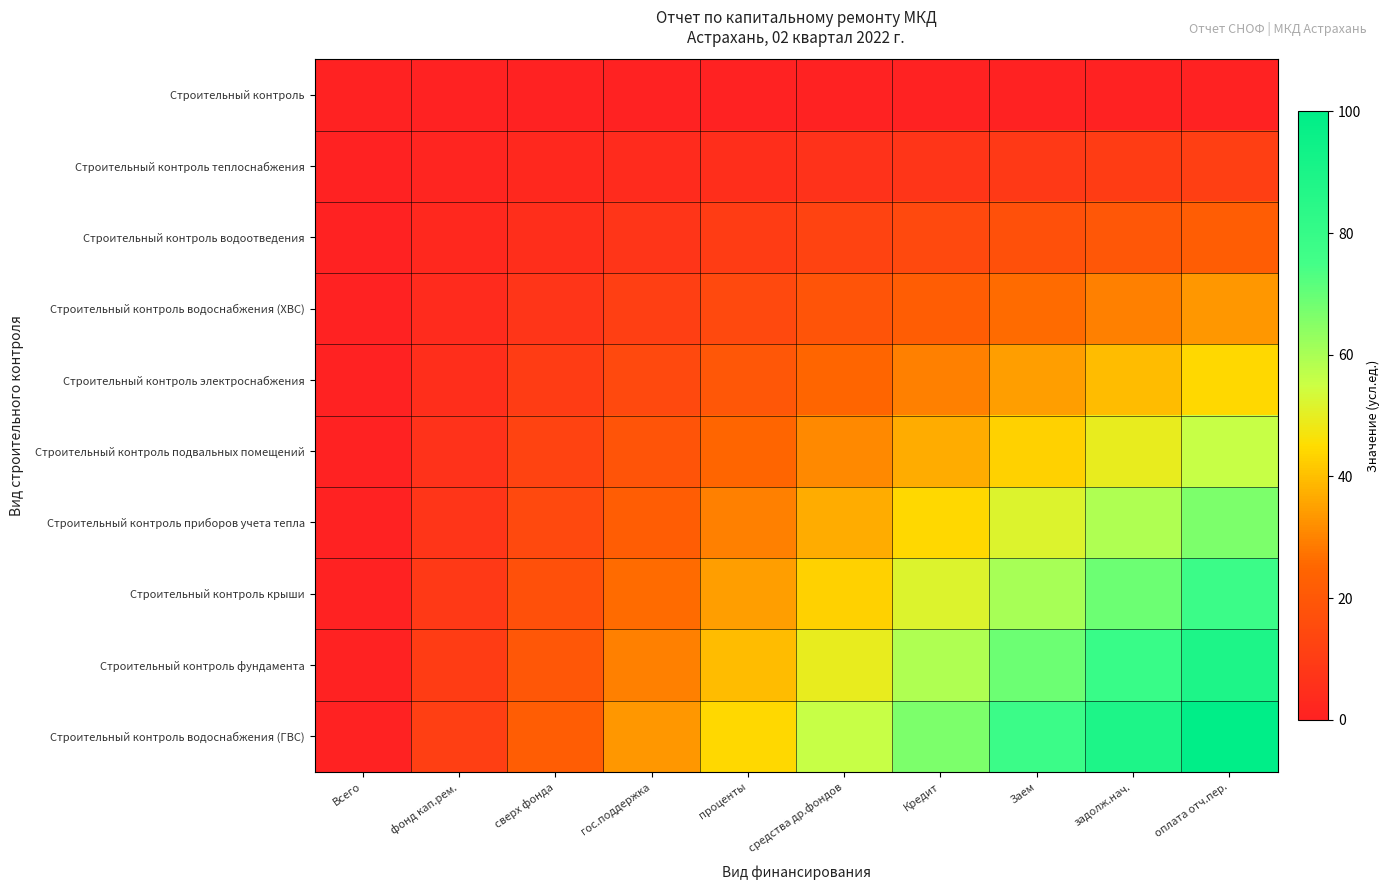

At проценты, list the series in order from largest to smallest.

Строительный контроль водоснабжения (ГВС), Строительный контроль фундамента, Строительный контроль крыши, Строительный контроль приборов учета тепла, Строительный контроль подвальных помещений, Строительный контроль электроснабжения, Строительный контроль водоснабжения (ХВС), Строительный контроль водоотведения, Строительный контроль теплоснабжения, Строительный контроль